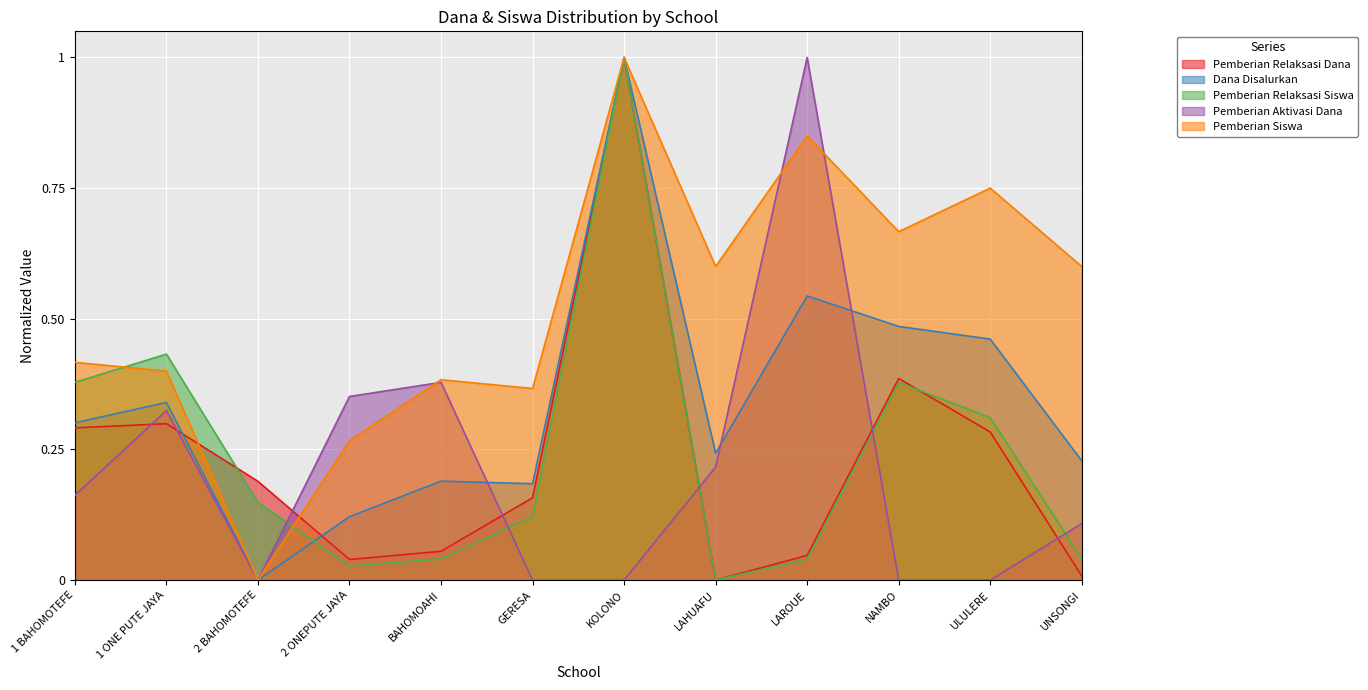

What is the maximum value for Pemberian Relaksasi Dana?

1.0